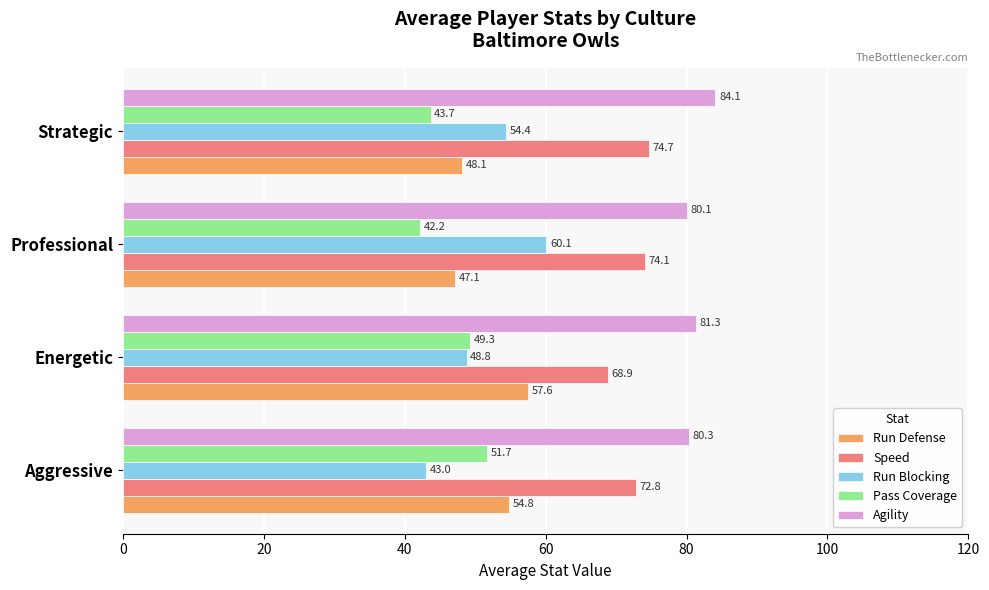

At how many categories does at least one series exceed 81?

2